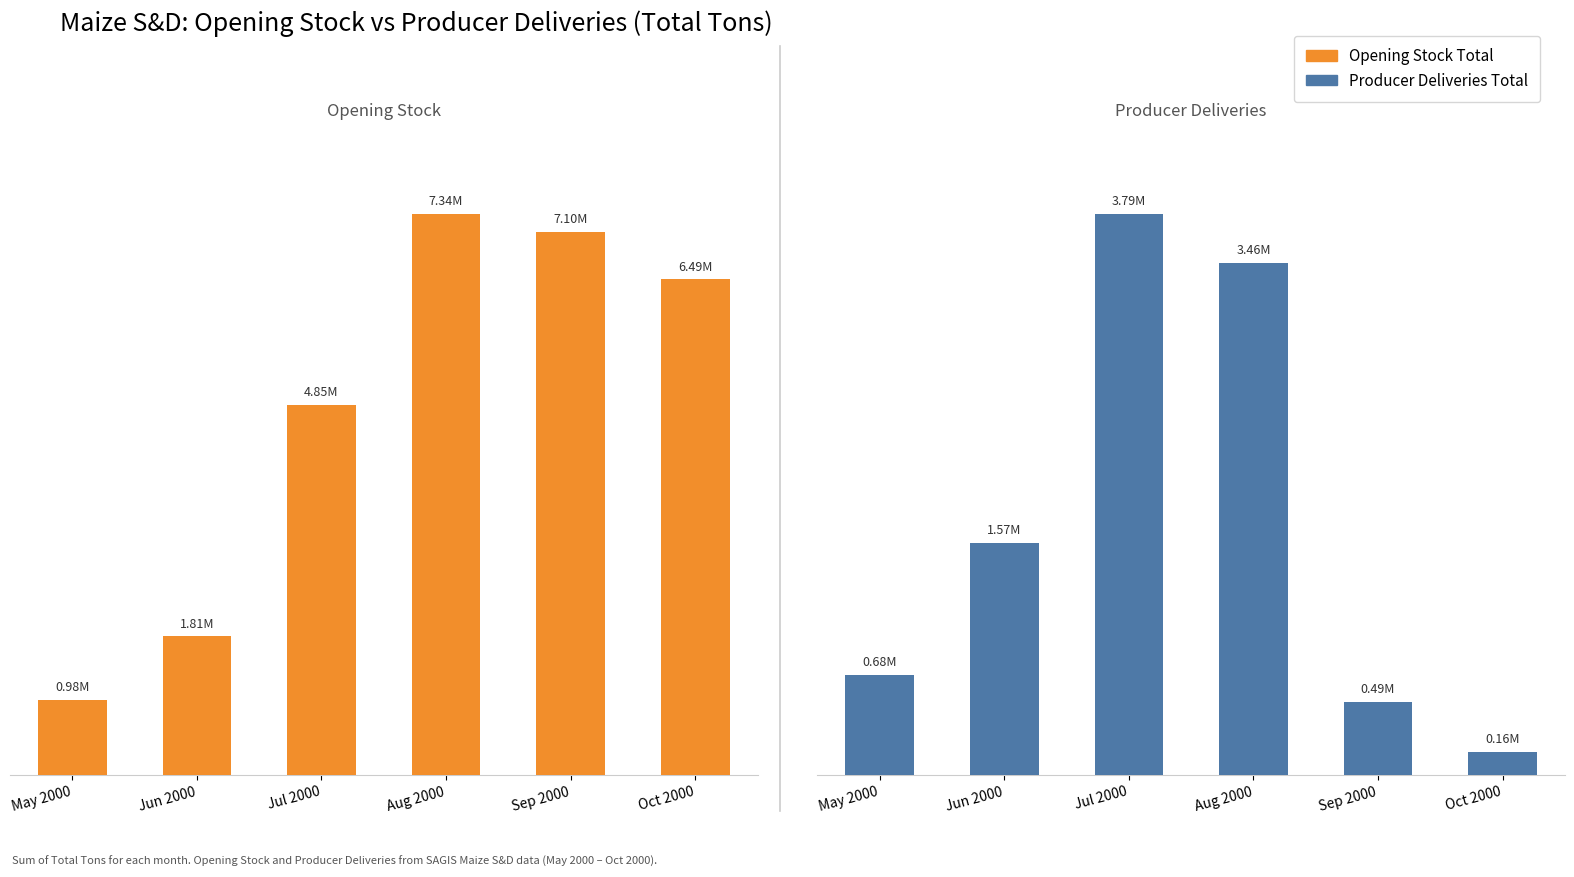

How many values in the Opening Stock Total series exceed 6485000?

2